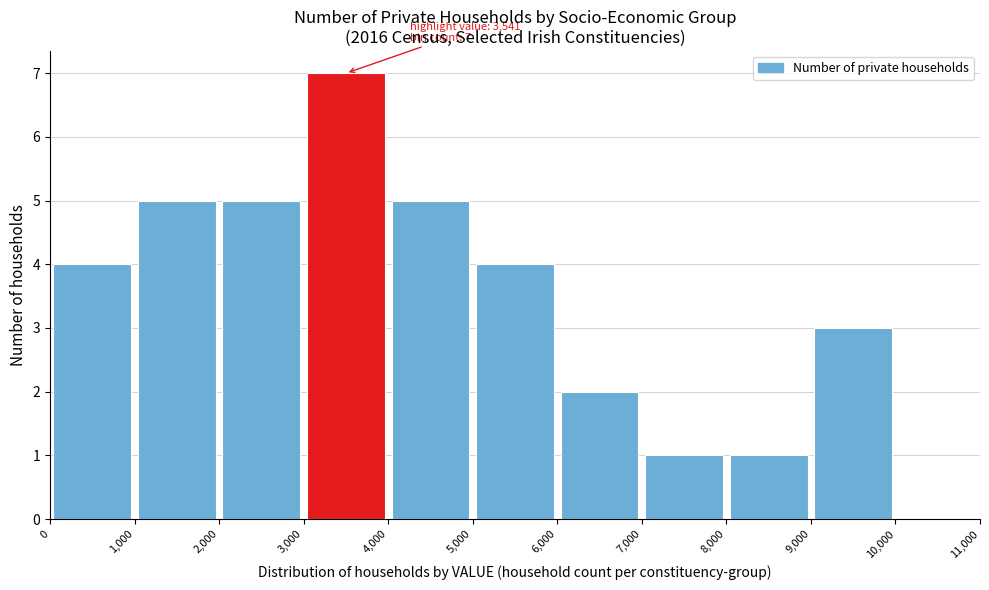

Which range on the x-axis has the tallest bar?

3,000 to 4,000